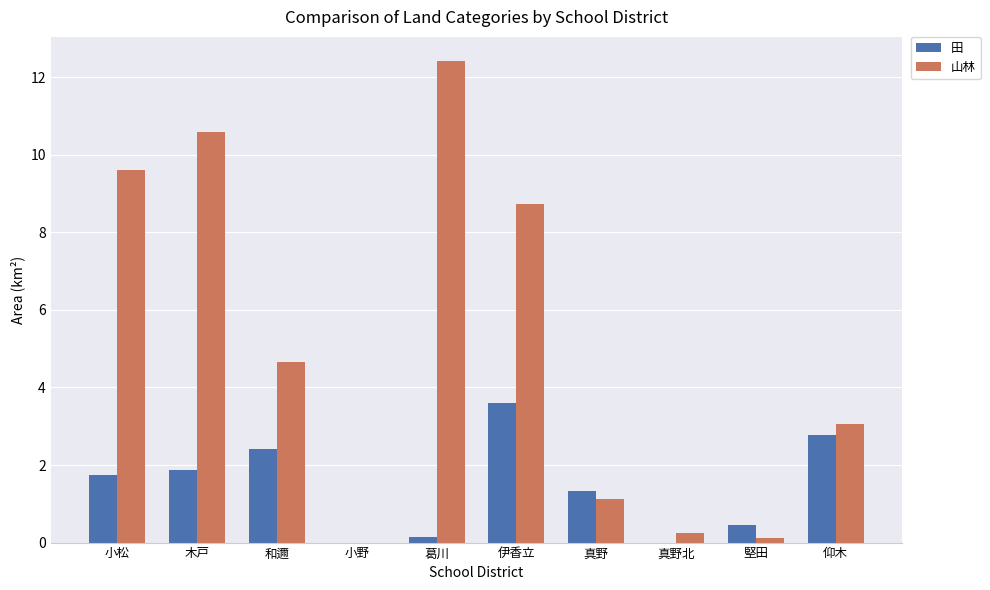

Which series has the largest total across all categories?

山林